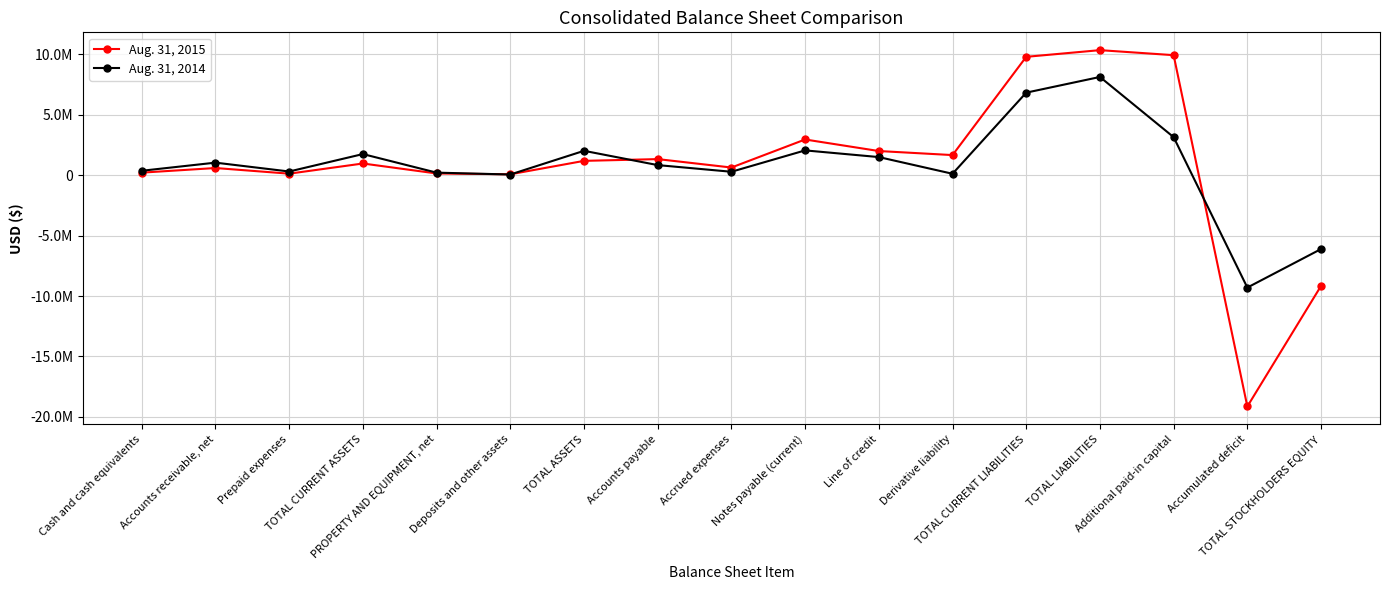

True or false: Aug. 31, 2014 has a value of 45062 at PROPERTY AND EQUIPMENT, net.

False